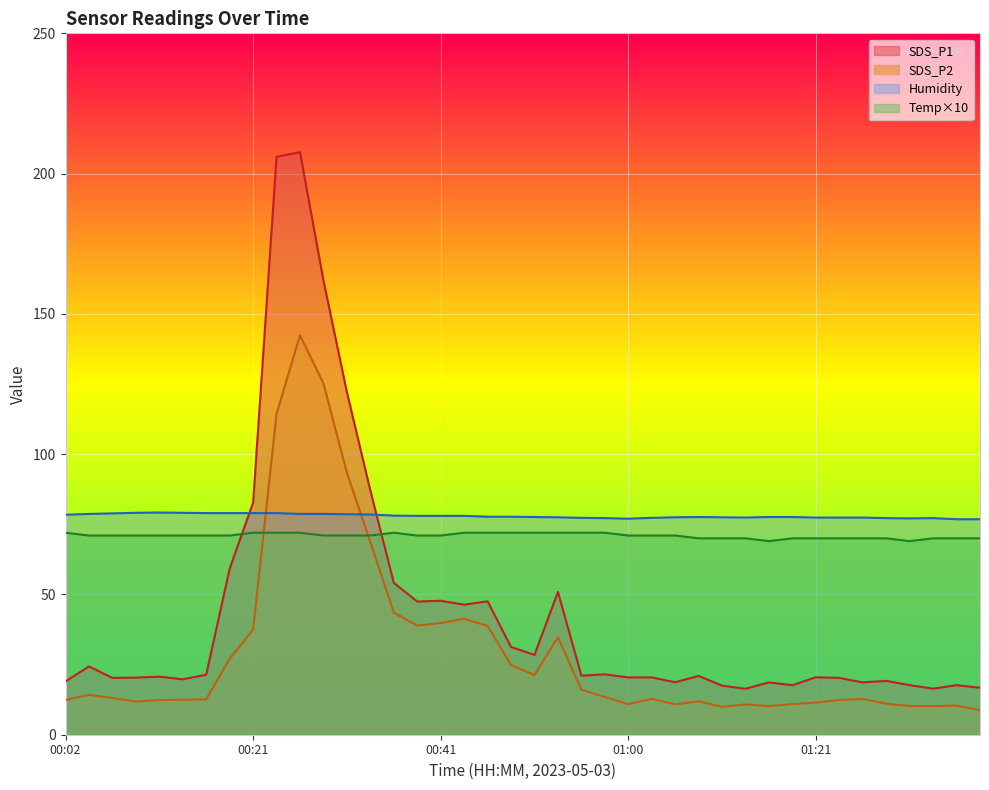

How many lines are shown in the chart?

4